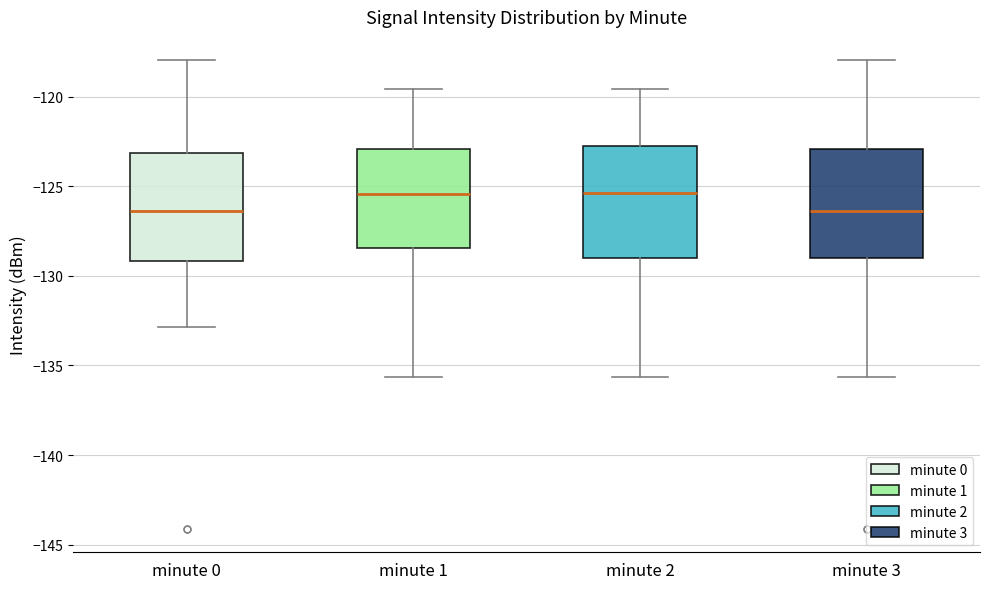

Reading left to right, read every box against the y-axis: the position of its median line, the range the box covers, and the ends of its whiskers. The values are not printed on the chart, so give them approximately, as read against the axis.

minute 0: median -126.5, box -129.0 to -123.0, whiskers -133.0 to -118.0
minute 1: median -125.5, box -128.5 to -123.0, whiskers -135.5 to -119.5
minute 2: median -125.5, box -129.0 to -123.0, whiskers -135.5 to -119.5
minute 3: median -126.5, box -129.0 to -123.0, whiskers -135.5 to -118.0